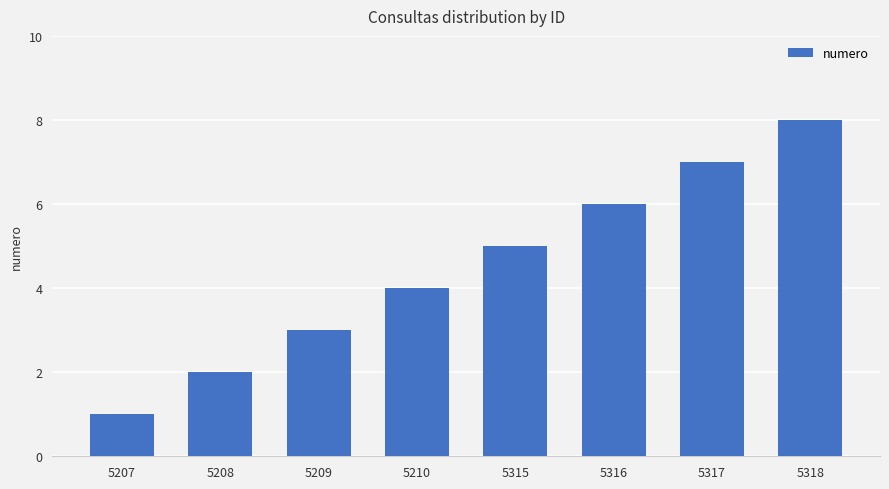

The chart shows a value of 6 at 5210. True or false?

False